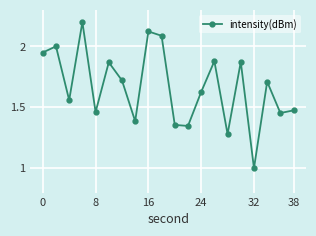

Count the number of values greater than 1.

19